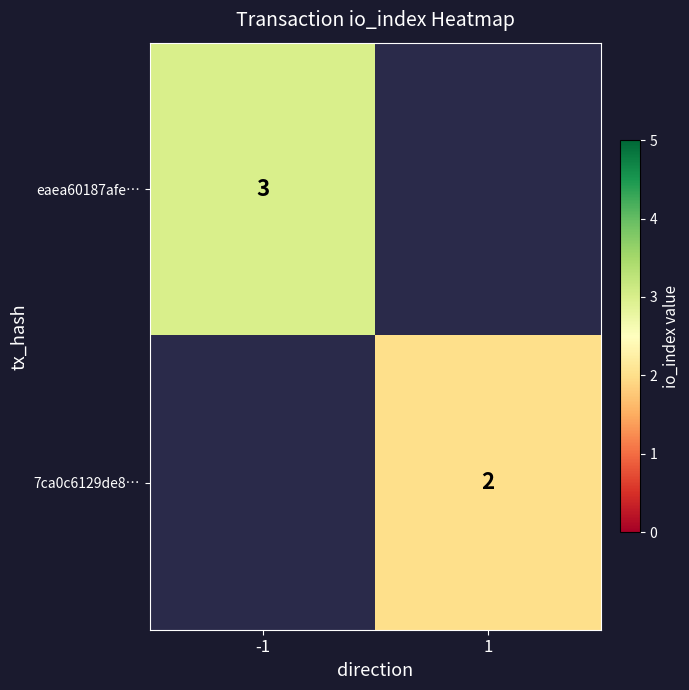

The 7ca0c6129de8… series shows 2 at 1. True or false?

True